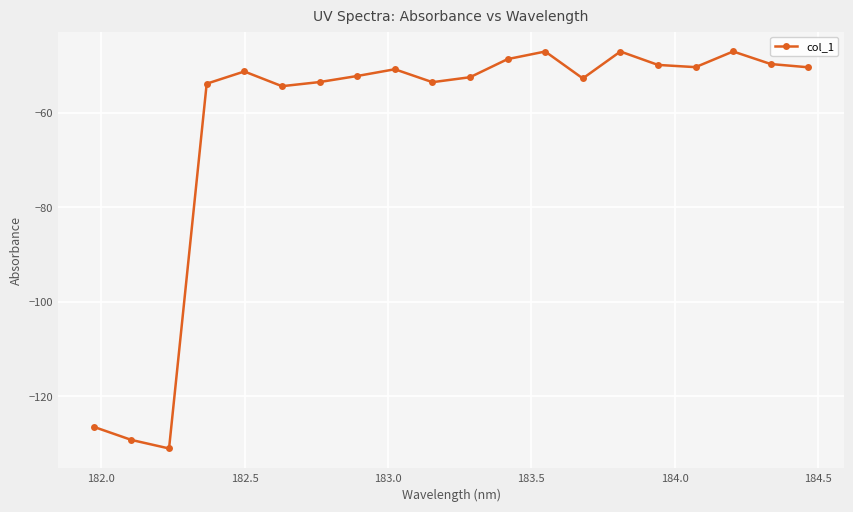

True or false: the data has more than 0 interior local peaks.

True